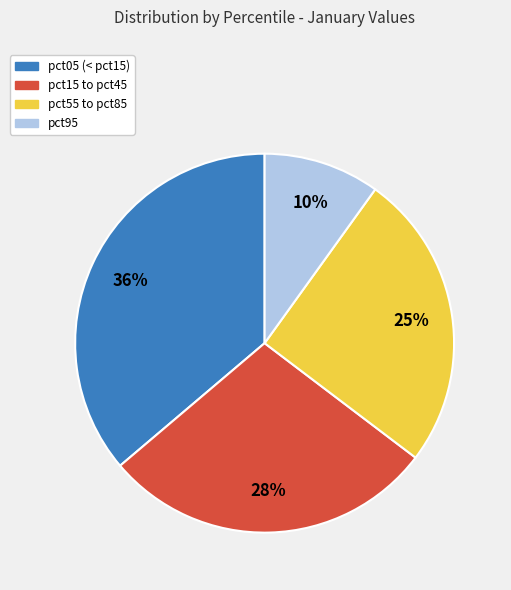

To the nearest percent, what is the difference between the largest and smallest slice percentages?

26%